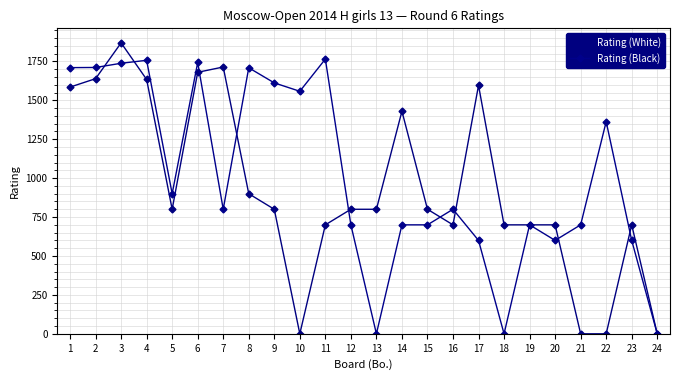

Which has a higher value, 24 or 13?

13